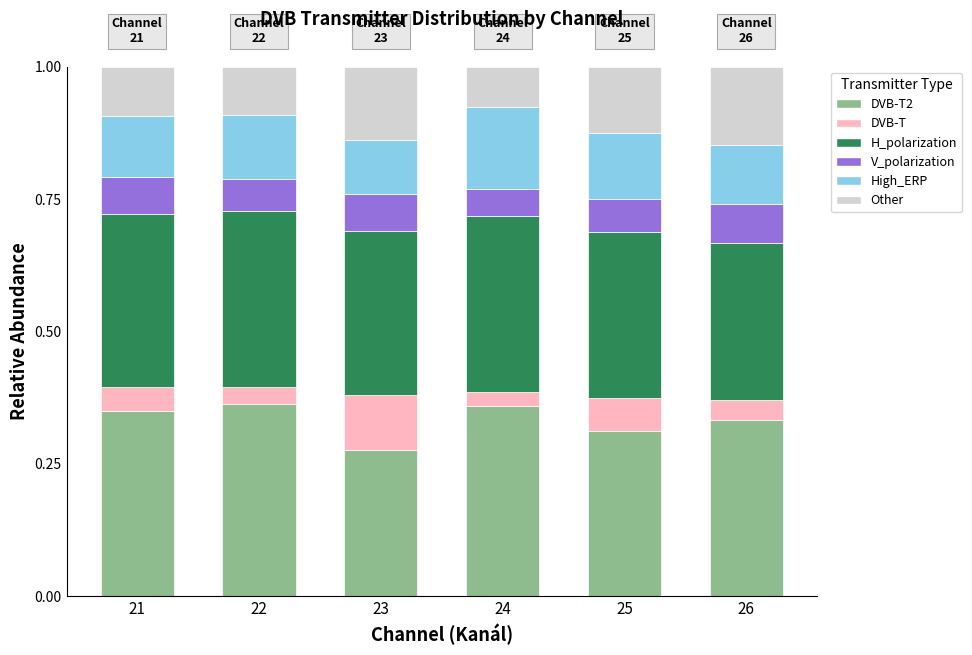

What is the total value across all series at 22?

1.0